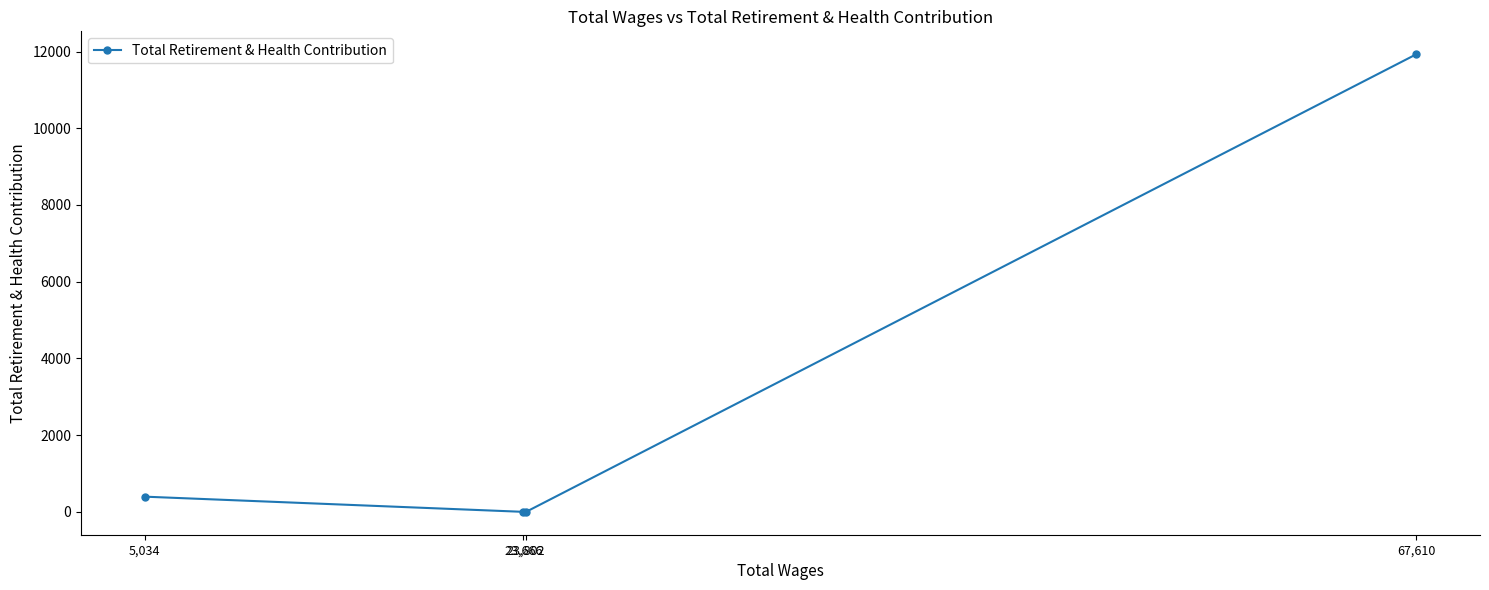

How many values exceed 396?

1